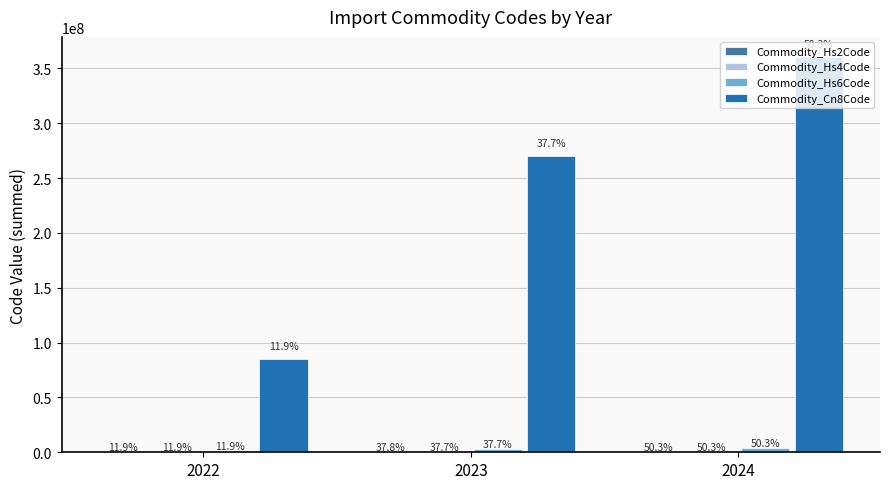

Are the bars grouped side by side (vs. stacked)?

Yes